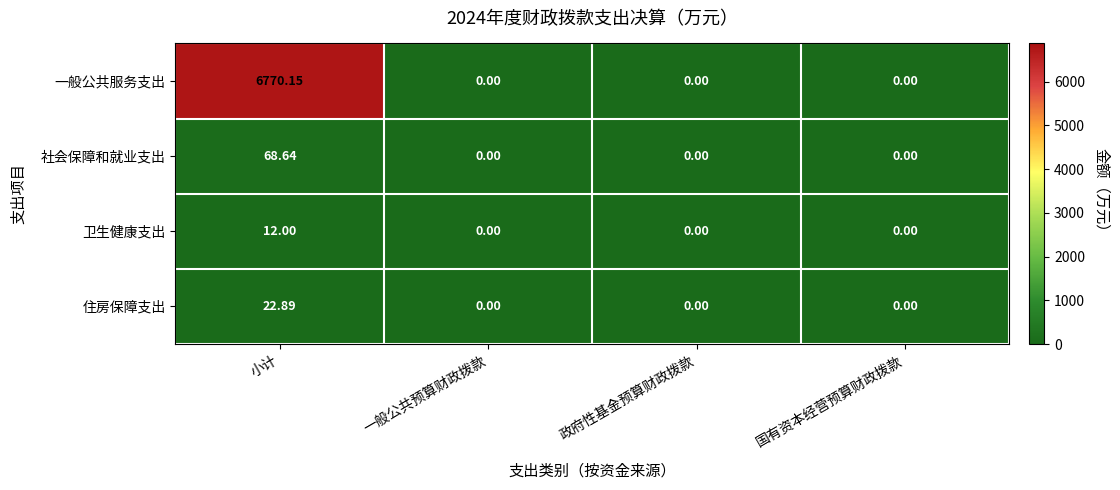

At which label does 卫生健康支出 reach its peak?

小计